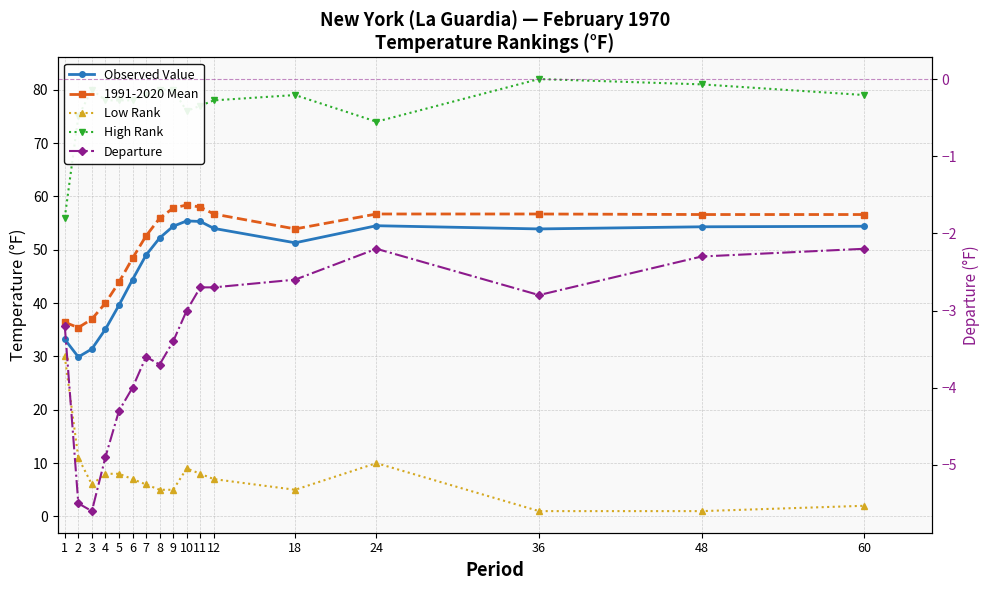

How many lines are shown in the chart?

5